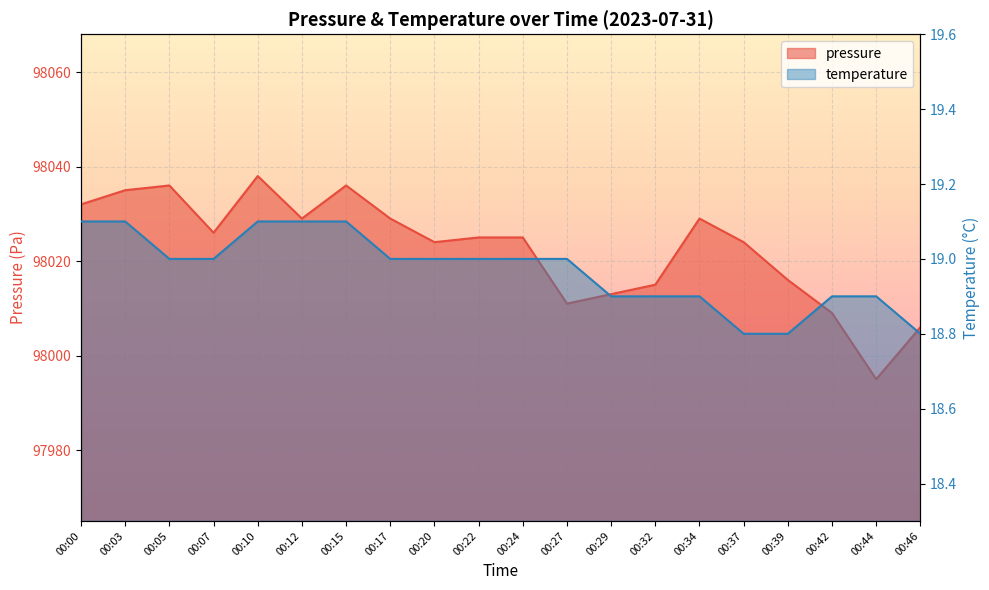

What is the approximate value of pressure at 00:03?

98035.0